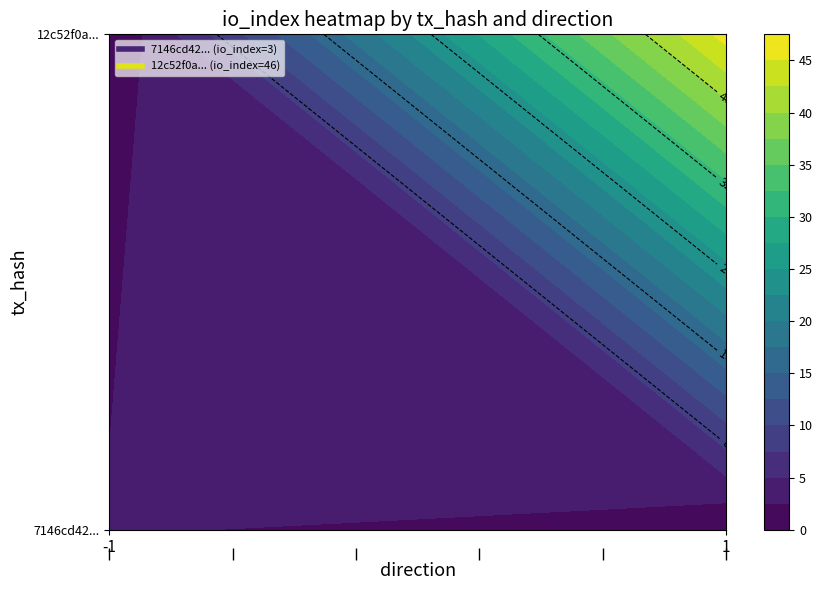

How many 7146cd428f8f78a7c5f973263df7dc7852fe711 values are between -1 and 3?

2